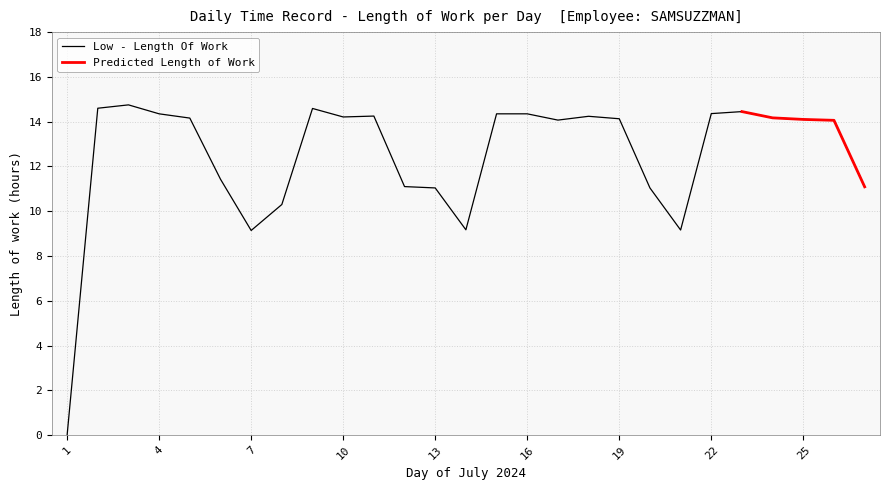

Reading left to right, list all the values displayed in this chart.

1=0.0	2=14.6	3=14.8	4=14.3	5=14.2	6=11.4	7=9.1	8=10.3	9=14.6	10=14.2	11=14.2	12=11.1	13=11.0	14=9.2	15=14.3	16=14.3	17=14.1	18=14.2	19=14.1	20=11.0	21=9.2	22=14.4	23=14.4	24=14.2	25=14.1	26=14.1	27=11.1